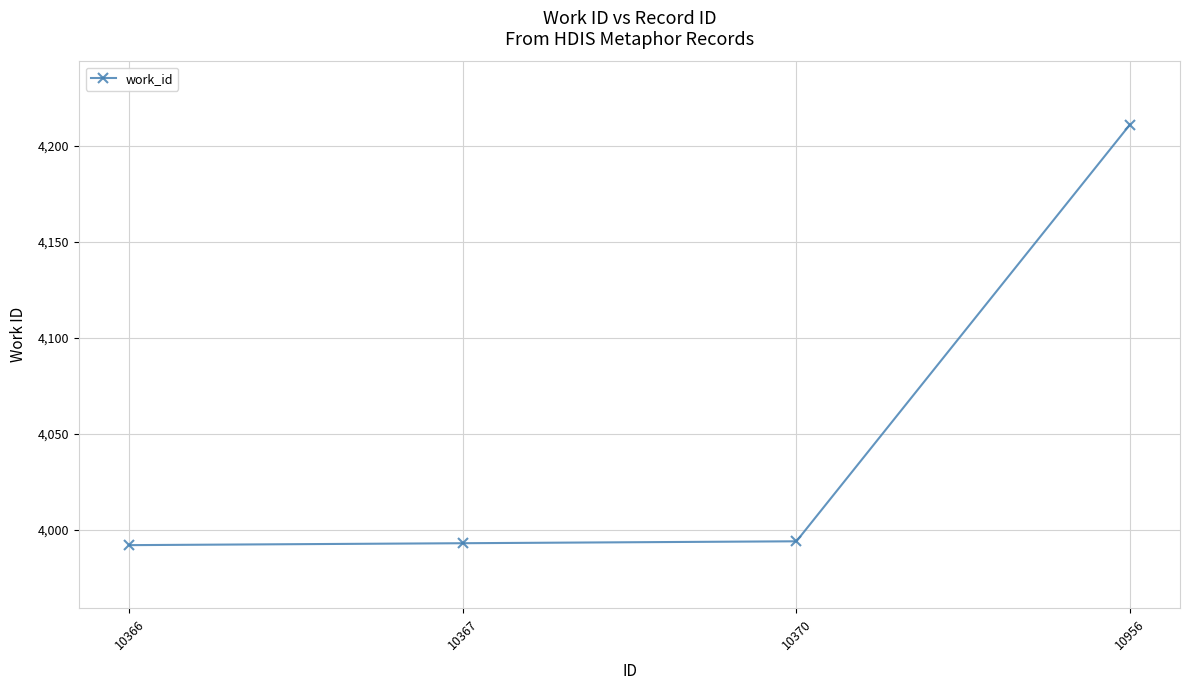

What is the change in value from 10370 to 10956?

+217